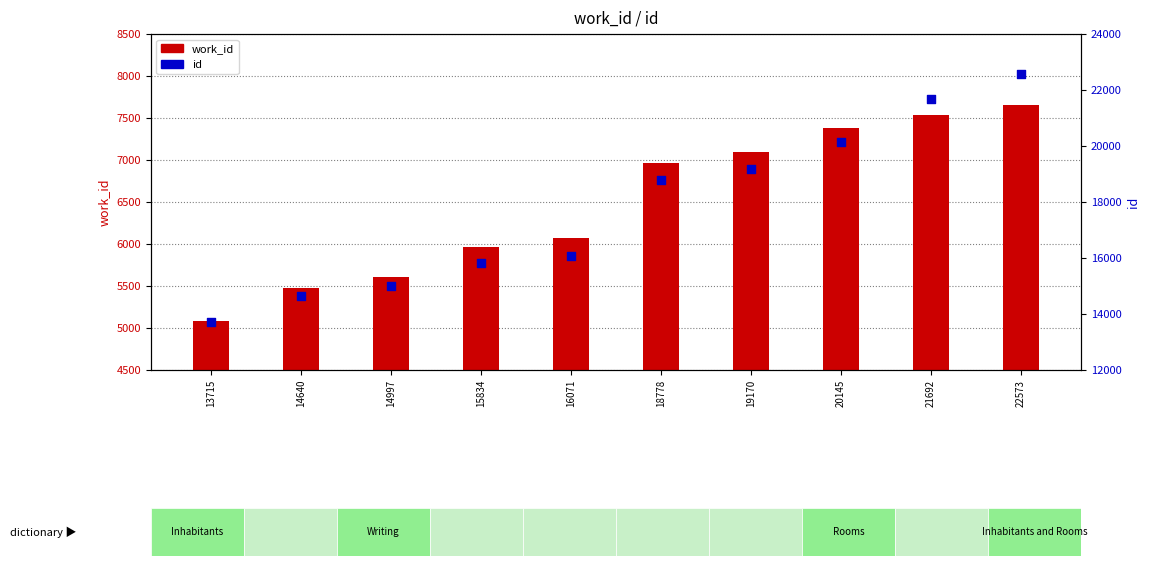

What is the total value across all series at 14997?

20609